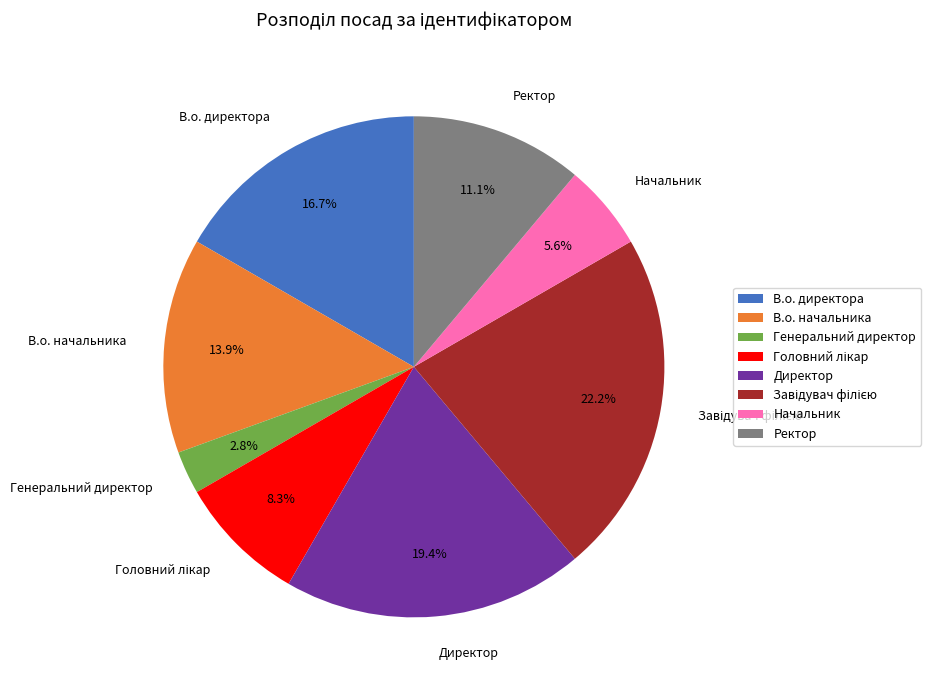

Does Директор represent more than half of the total?

No